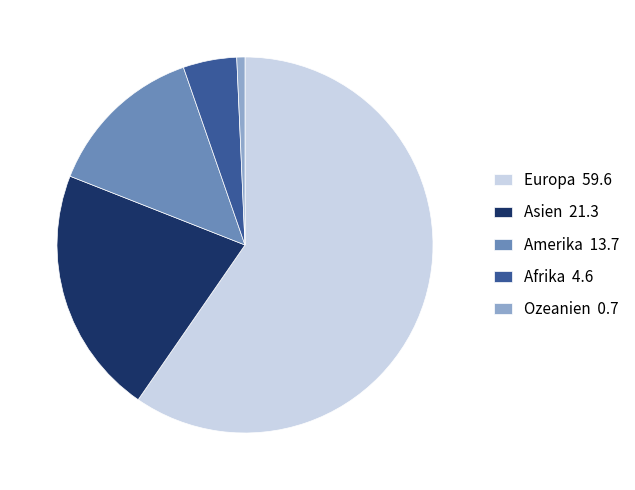

The Ozeanien 0.7 slice represents 1% of the pie. True or false?

True